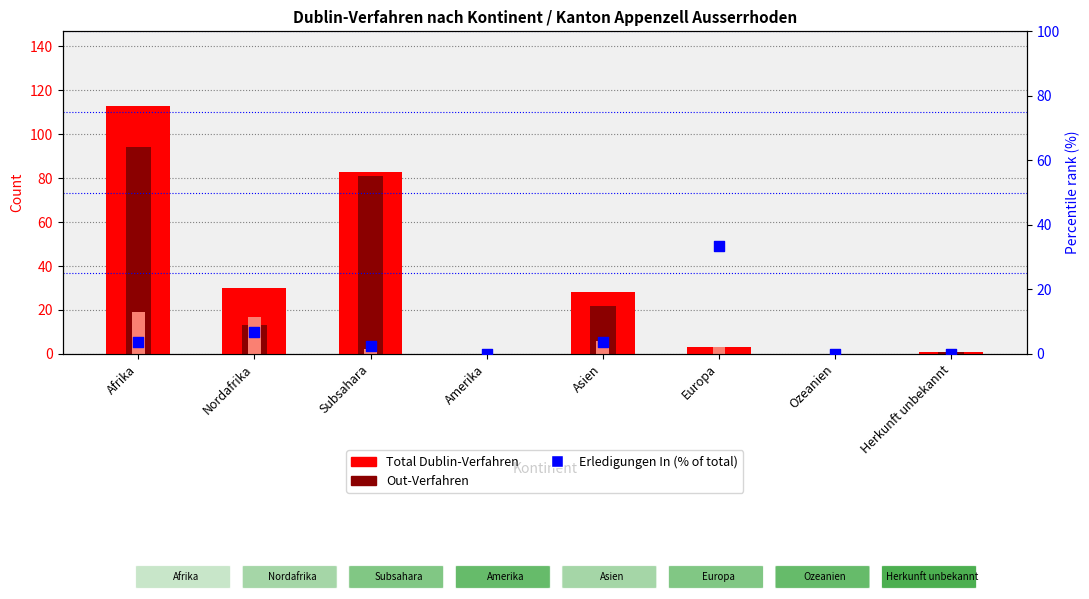

What is the total value across all series at Europa?

39.3